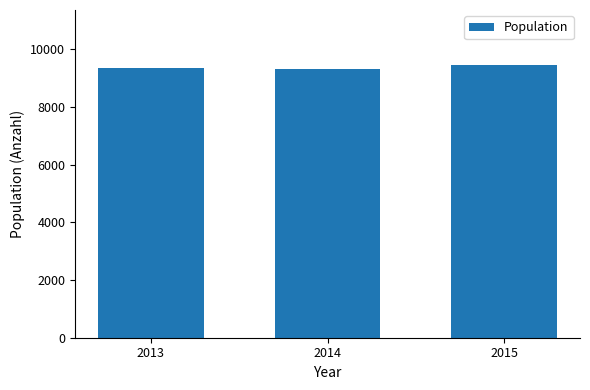

What is the value of the 3rd bar from the left?

9466